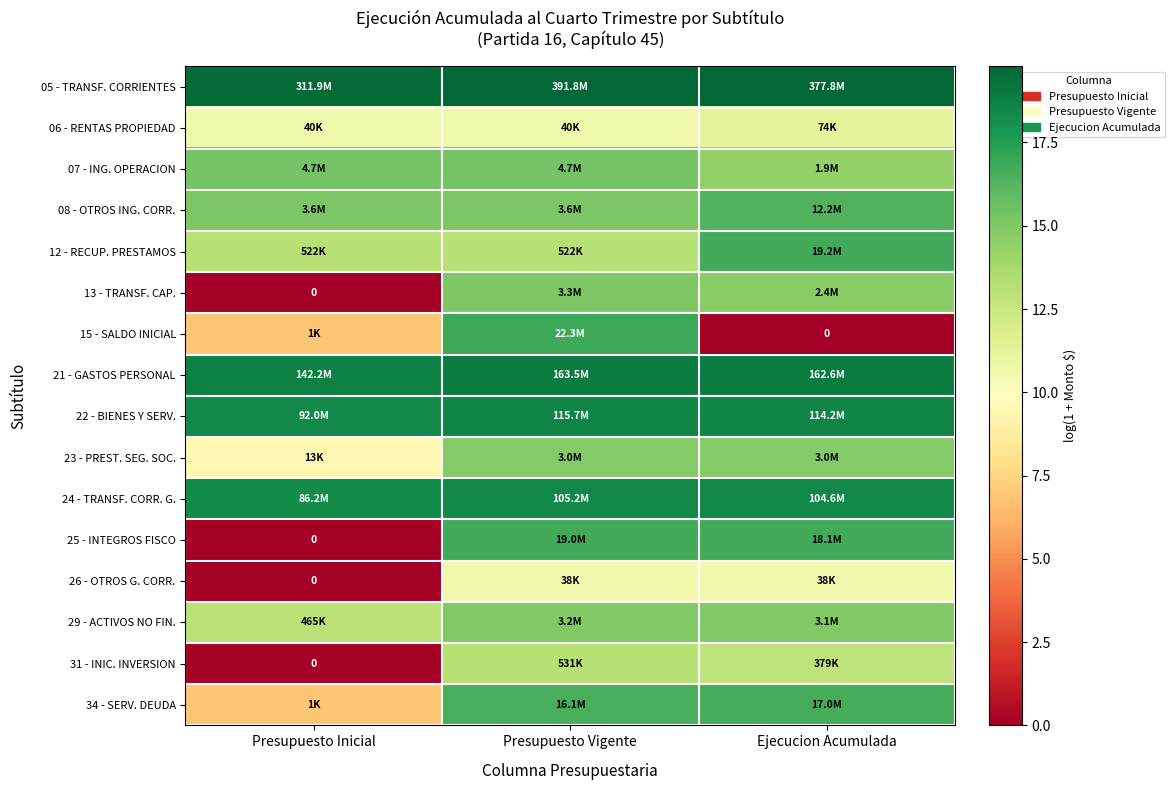

At how many categories does at least one series exceed 17?

3